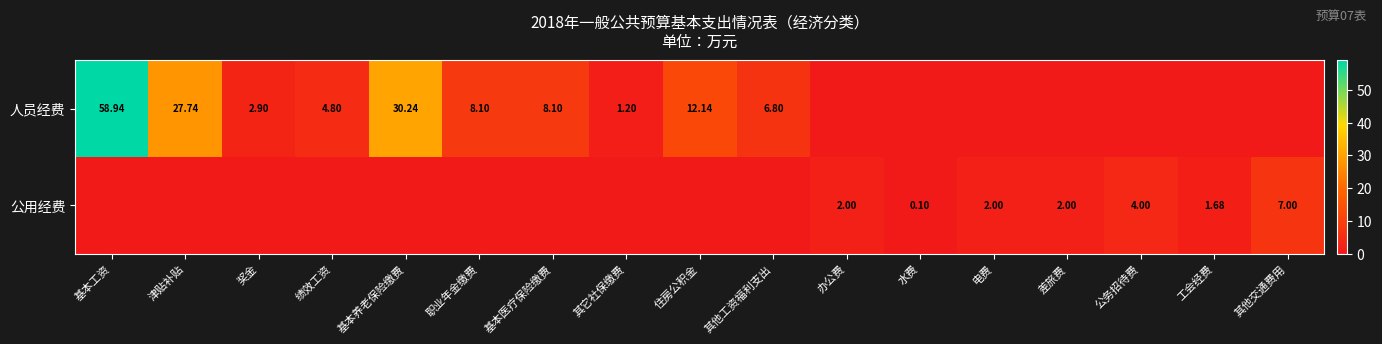

What is the sum of the 公用经费 values at 办公费 and 津贴补贴?

2.0